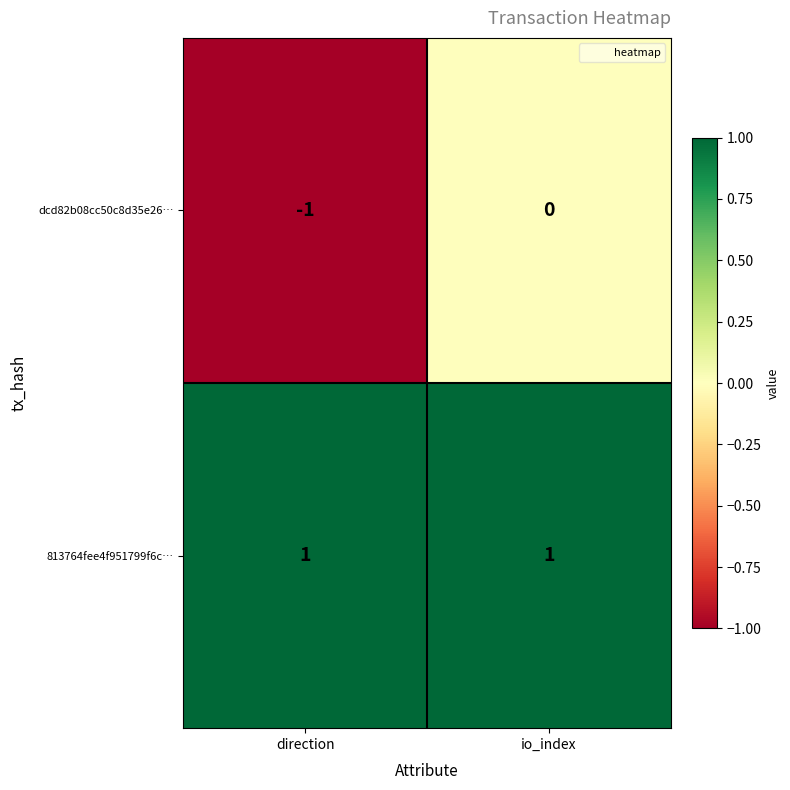

List the series in order of their peak value, lowest first.

dcd82b08cc50c8d35e26…, 813764fee4f951799f6c…